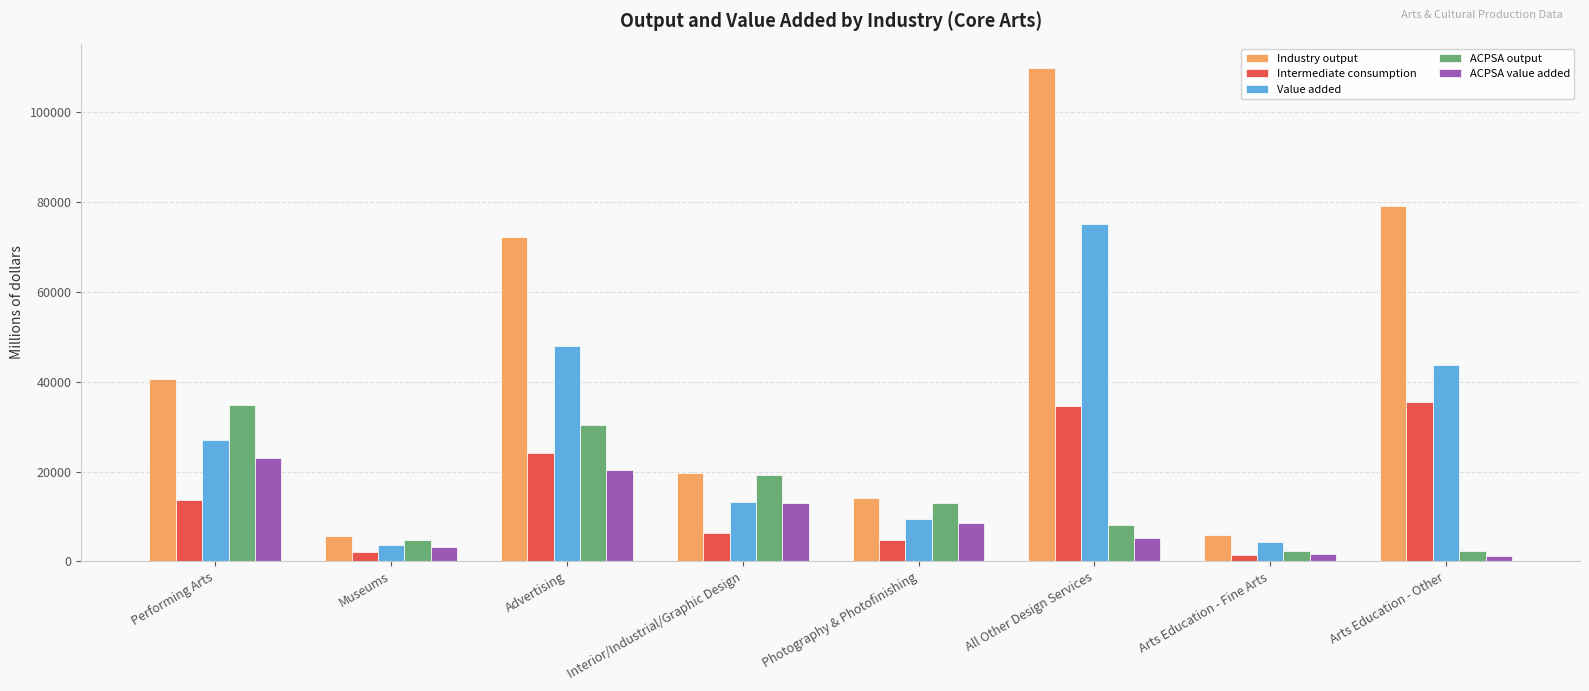

The Value added series shows 43788 at Arts Education - Other. True or false?

True